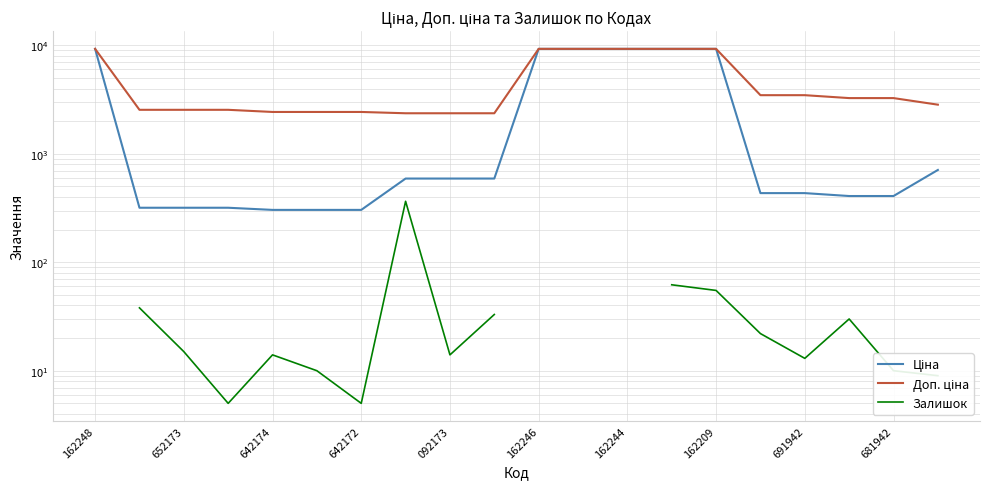

What is the value of the Залишок point at the 16th from the left?

22.0